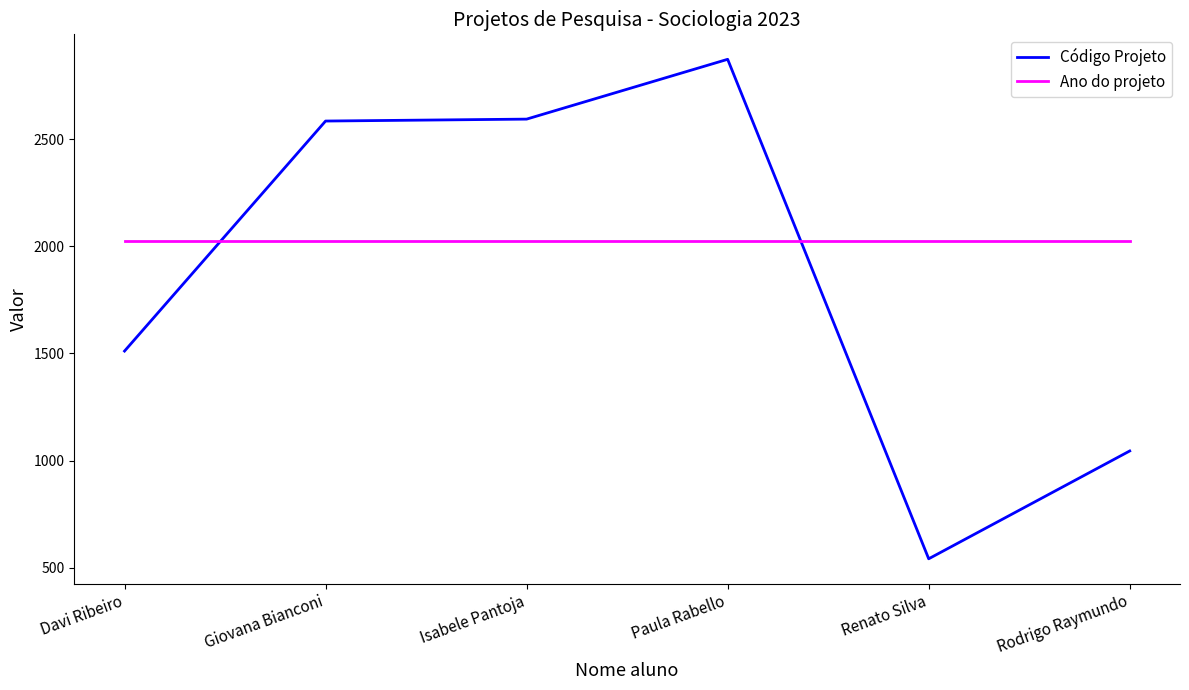

What is the difference between the highest and lowest values at Renato Silva?

1481